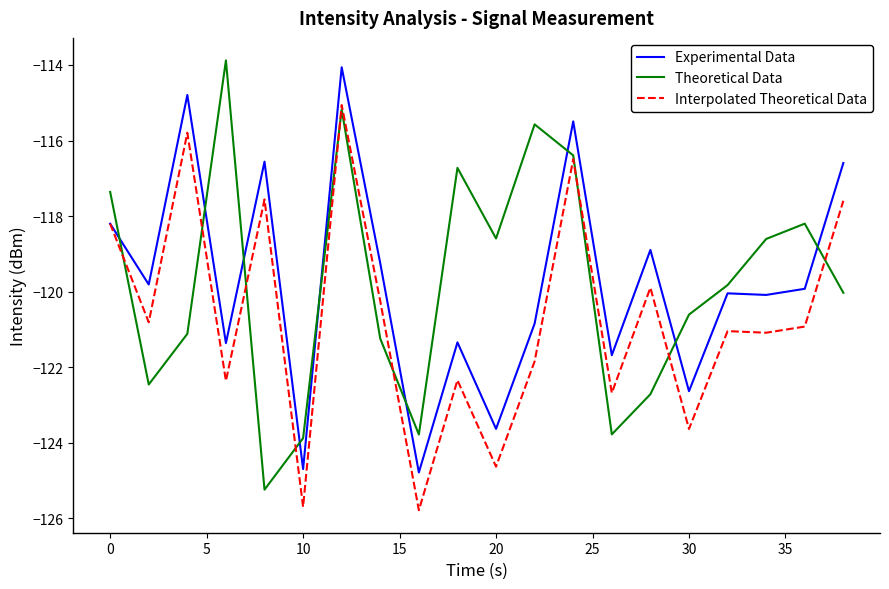

What is the minimum value shown in the chart?

-125.8